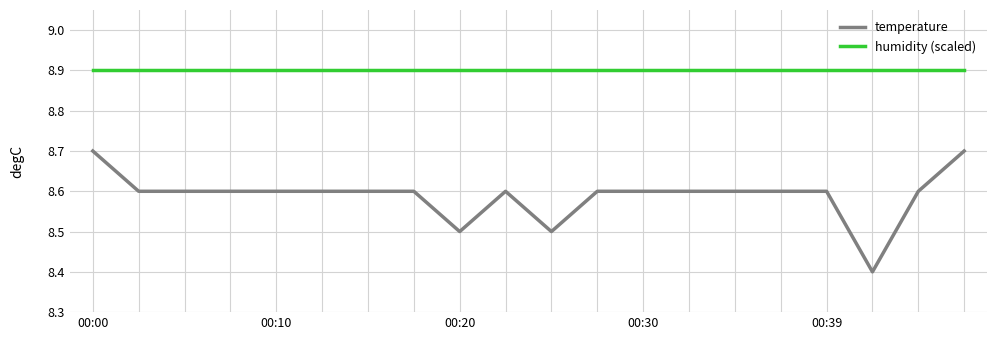

What is the difference between the maximum and minimum values in the temperature series?

0.3